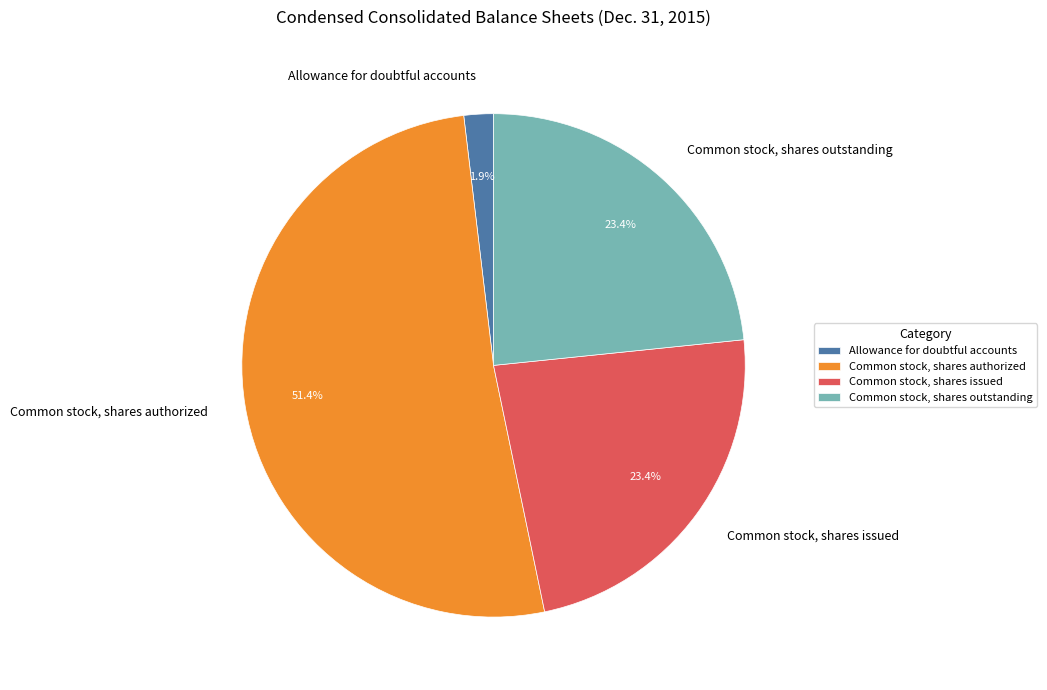

How many segments does this pie chart have?

4